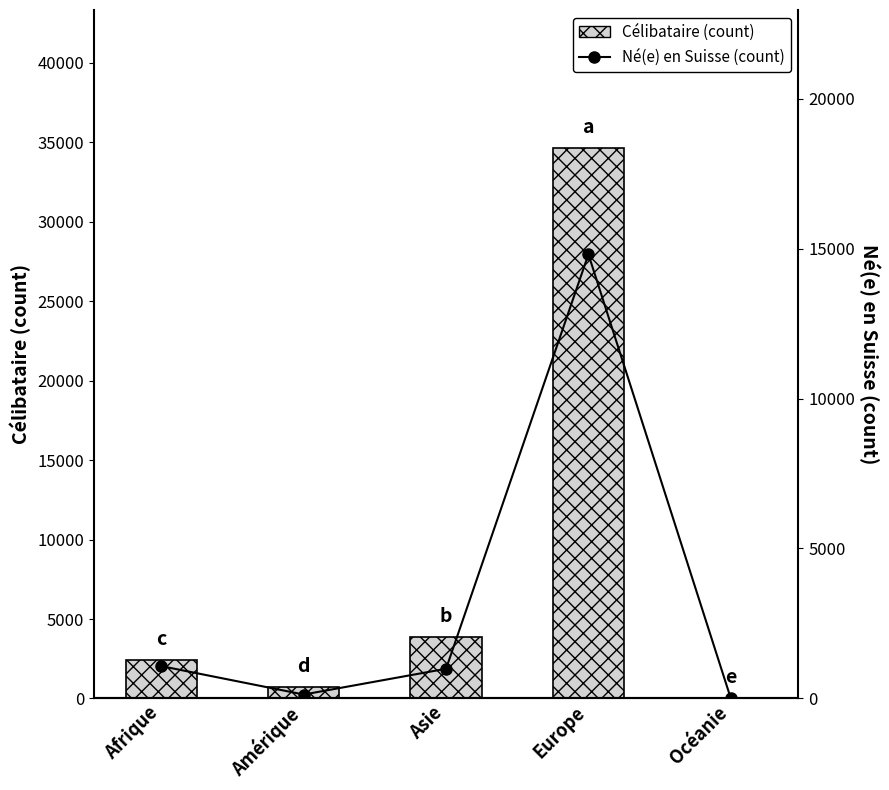

What is the sum of all Célibataire (count) values?

41694